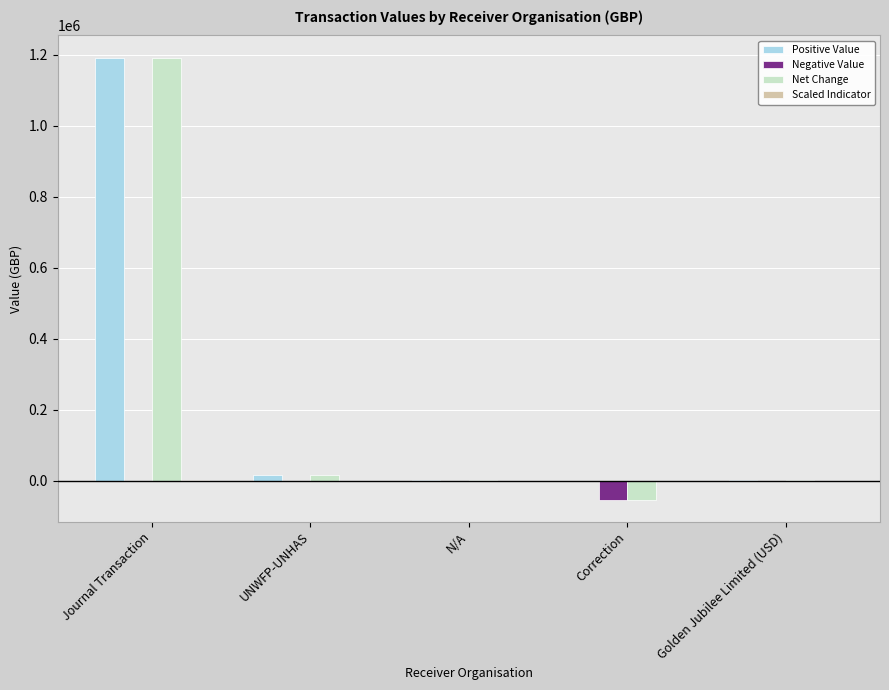

At which category does the chart reach its peak across all series?

Journal Transaction